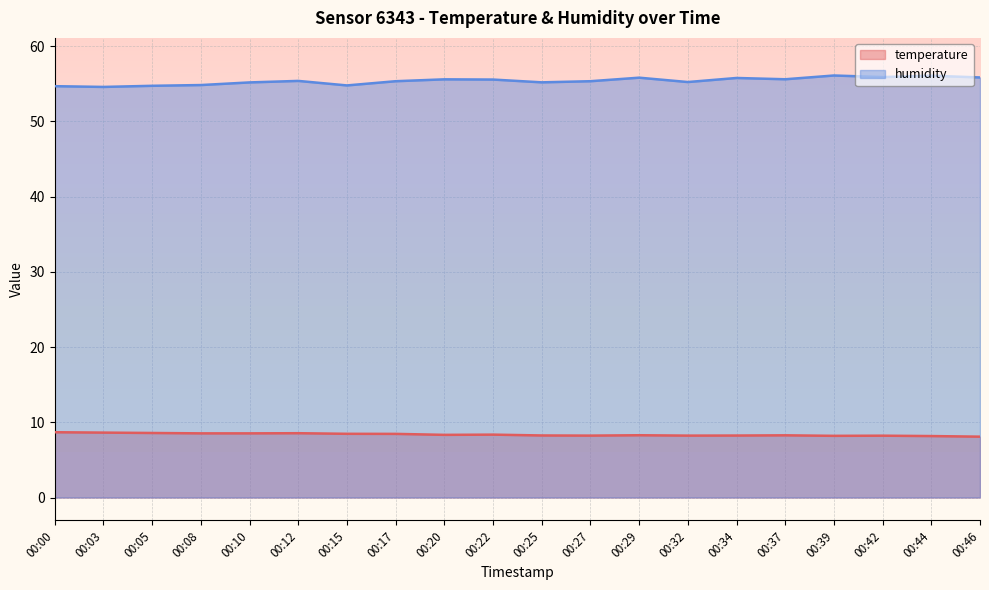

Is it true that humidity equals 84.7 at 00:27?

False